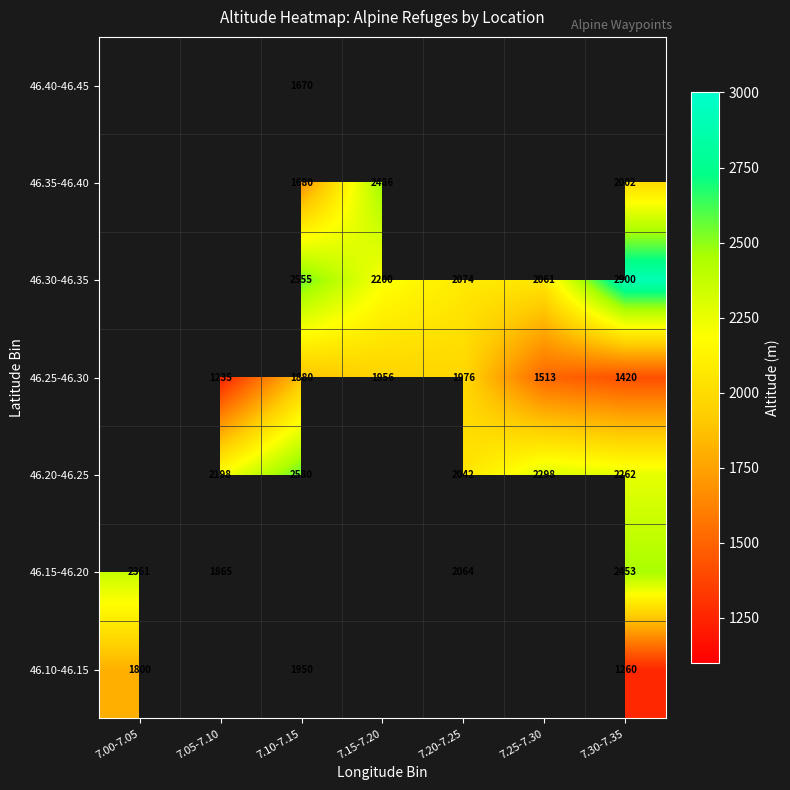

Is it true that 46.30-46.35 equals 3561.9 at 7.25-7.30?

False